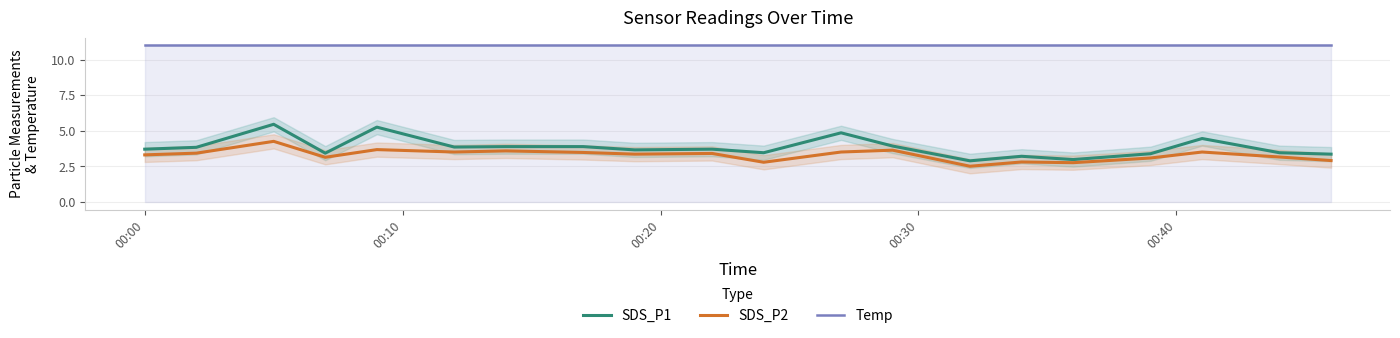

What is the average value of the SDS_P1 series?

3.8